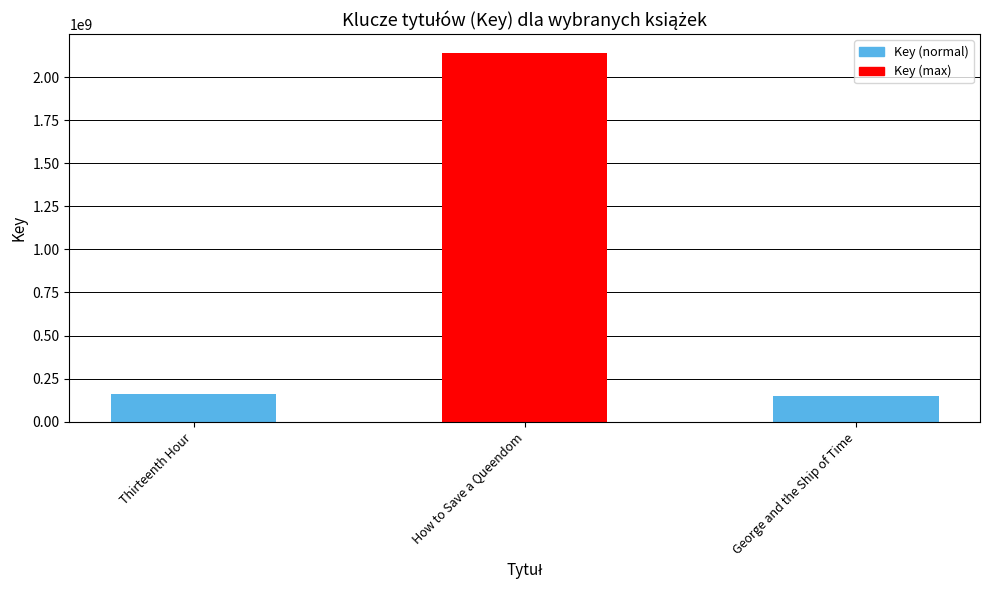

How many bars are there in total?

3